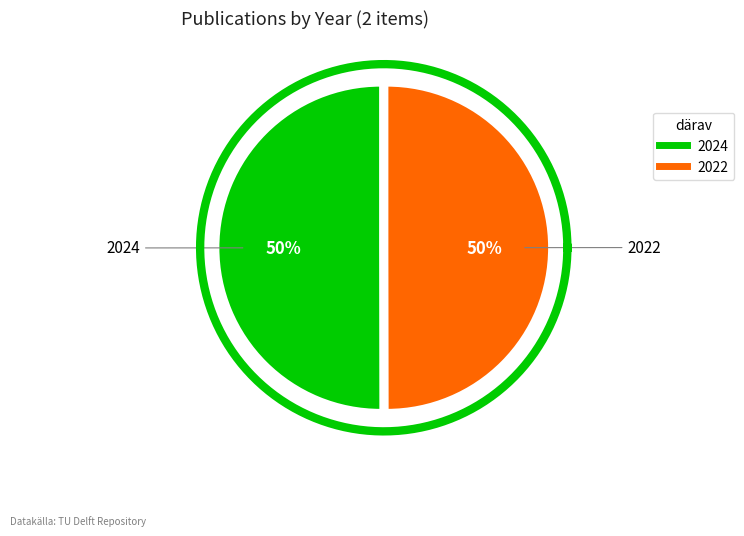

What percentage is the 2024 slice, to the nearest percent?

50%